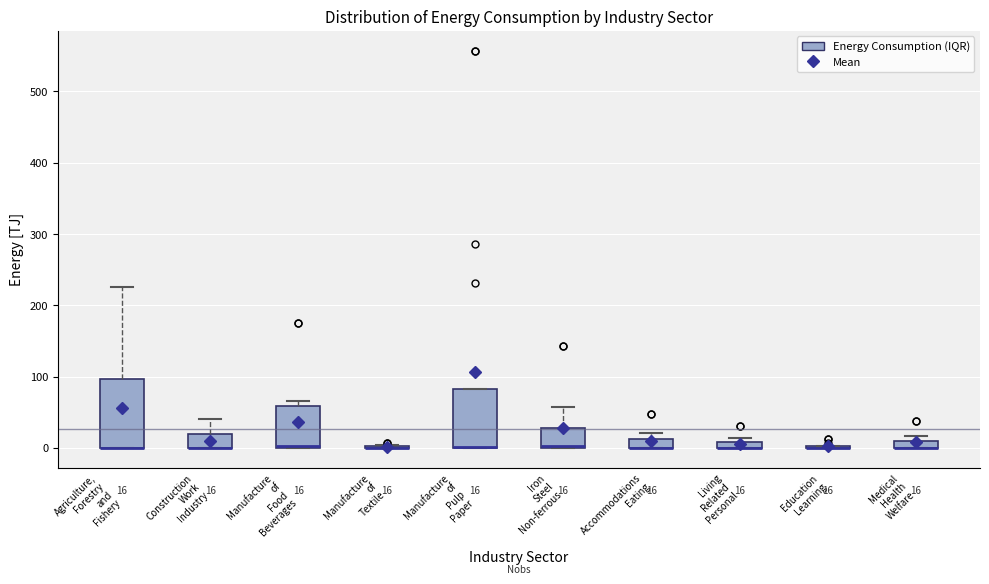

Which box is the tallest, from its lower edge to its upper edge?

Agriculture, Forestry and Fishery